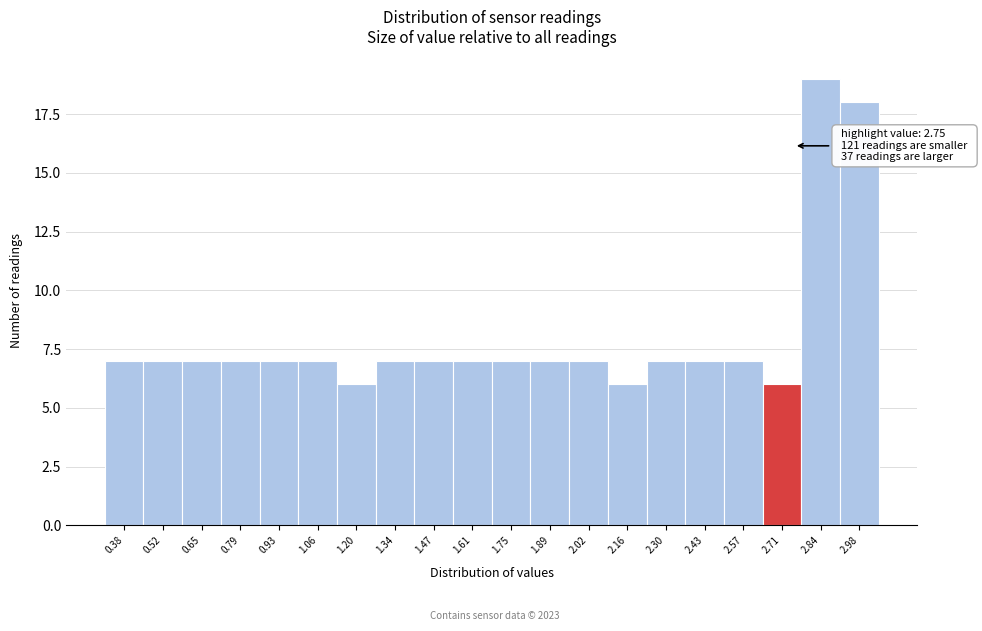

Over which range of the x-axis is the bar tallest?

2.78 to 2.92